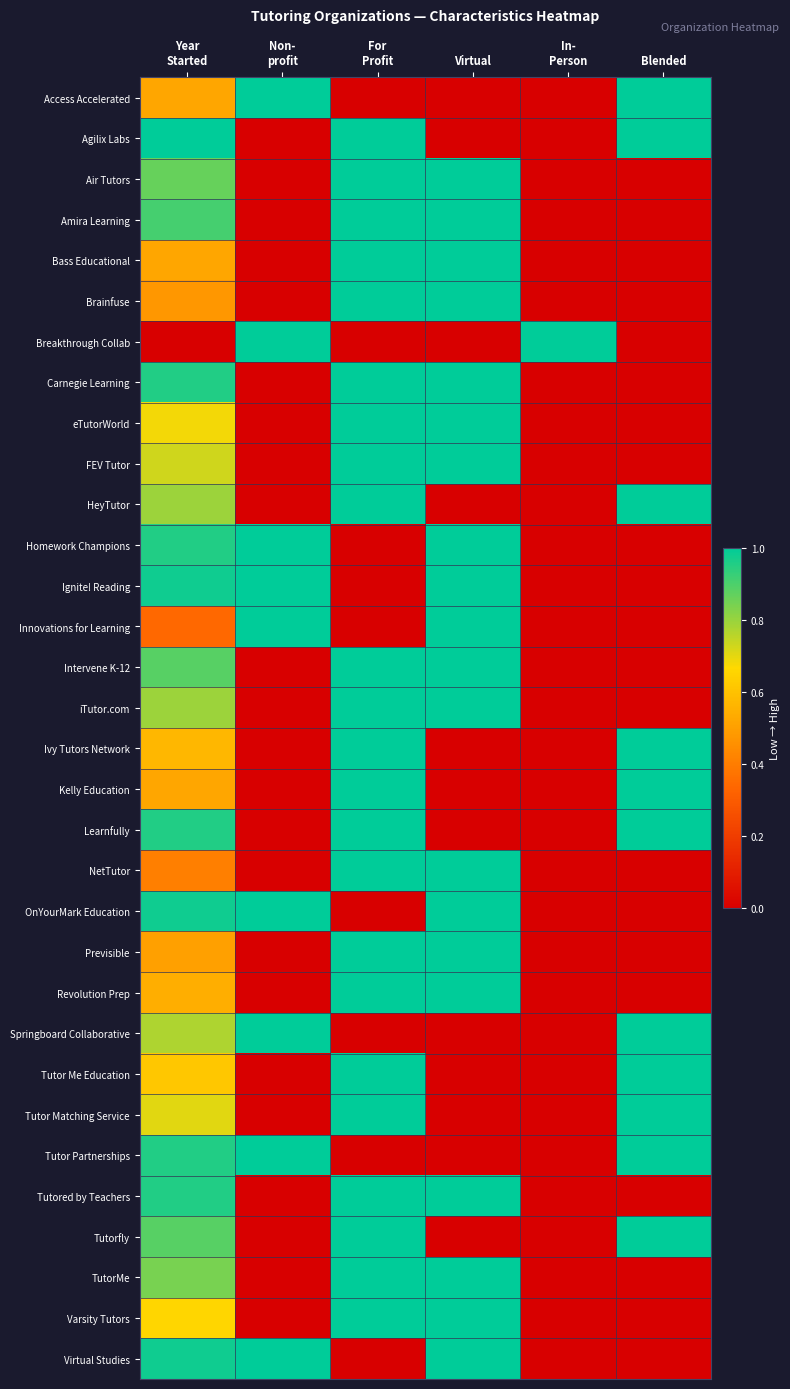

List the series in order of their peak value, lowest first.

Access Accelerated, Agilix Labs, Air Tutors, Amira Learning, Bass Educational, Brainfuse, Breakthrough Collab, Carnegie Learning, eTutorWorld, FEV Tutor, HeyTutor, Homework Champions, Ignite! Reading, Innovations for Learning, Intervene K-12, iTutor.com, Ivy Tutors Network, Kelly Education, Learnfully, NetTutor, OnYourMark Education, Previsible, Revolution Prep, Springboard Collaborative, Tutor Me Education, Tutor Matching Service, Tutor Partnerships, Tutored by Teachers, Tutorfly, TutorMe, Varsity Tutors, Virtual Studies